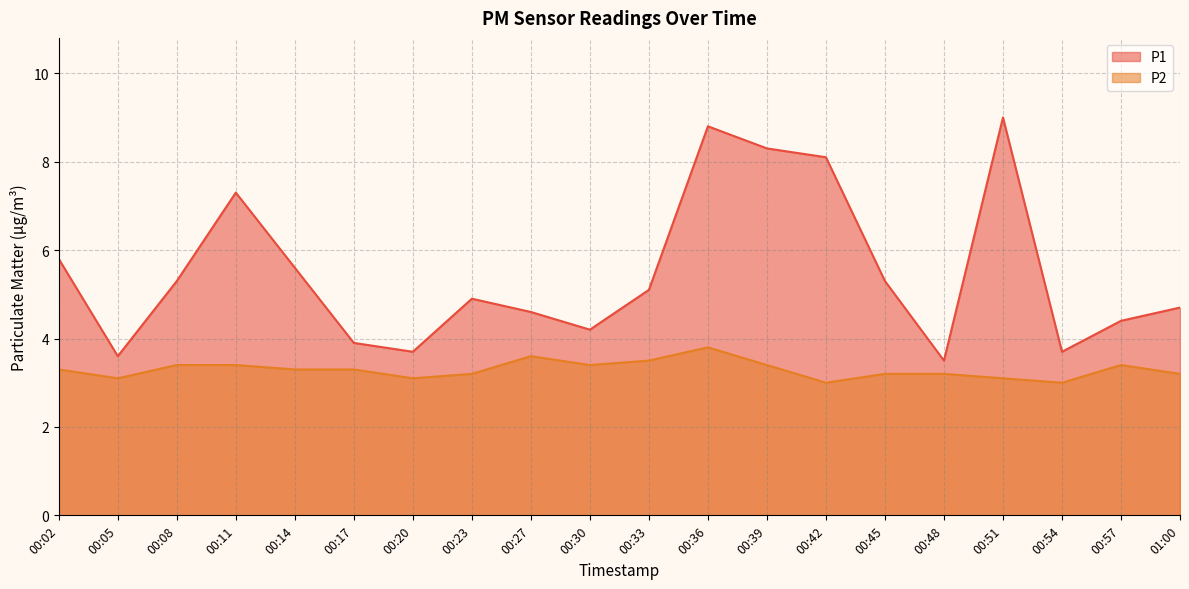

Does the chart display data point markers on the line(s)?

No